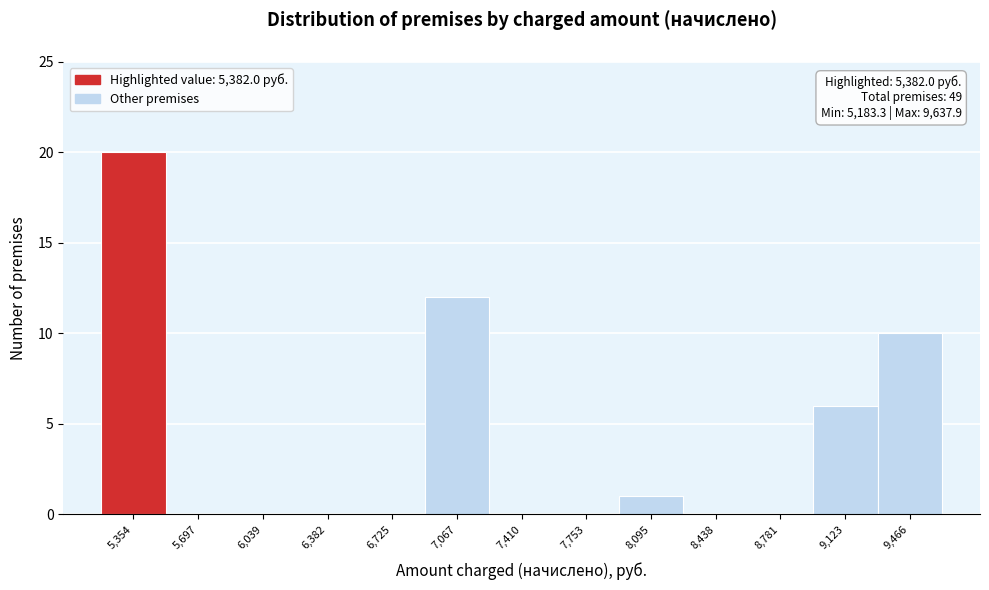

Over which range of the x-axis is the bar tallest?

5200 to 5550